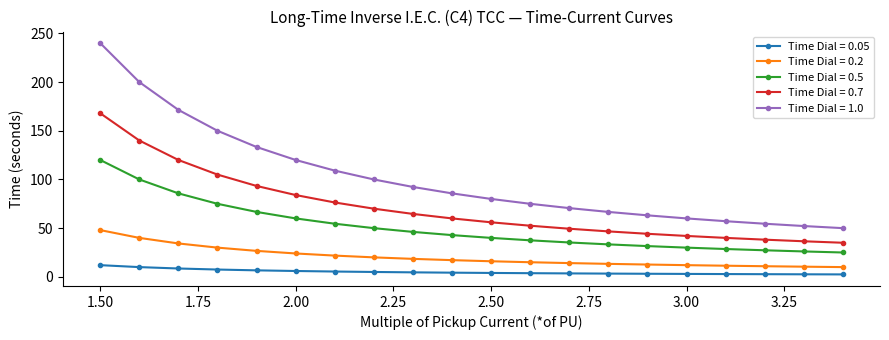

What is the value of the Time Dial = 0.7 point at the 8th from the left?

70.0